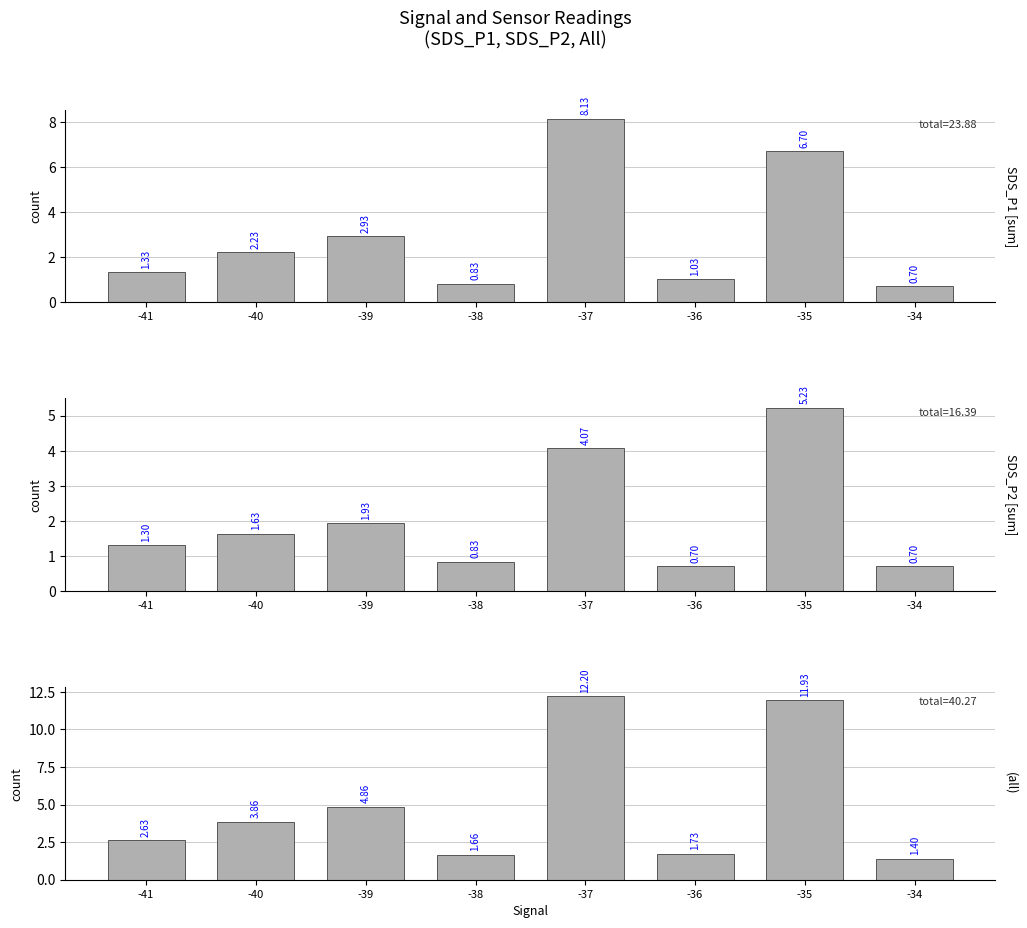

True or false: SDS_P2 has a value of 0.4 at -39.

False